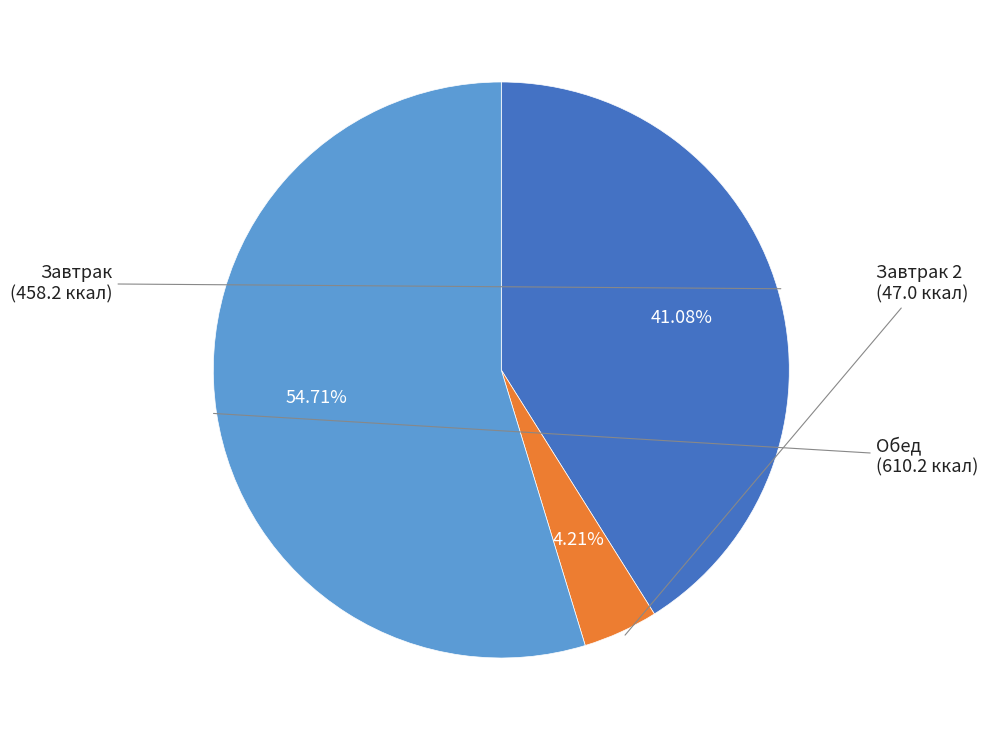

Is there a majority slice in this chart?

Yes